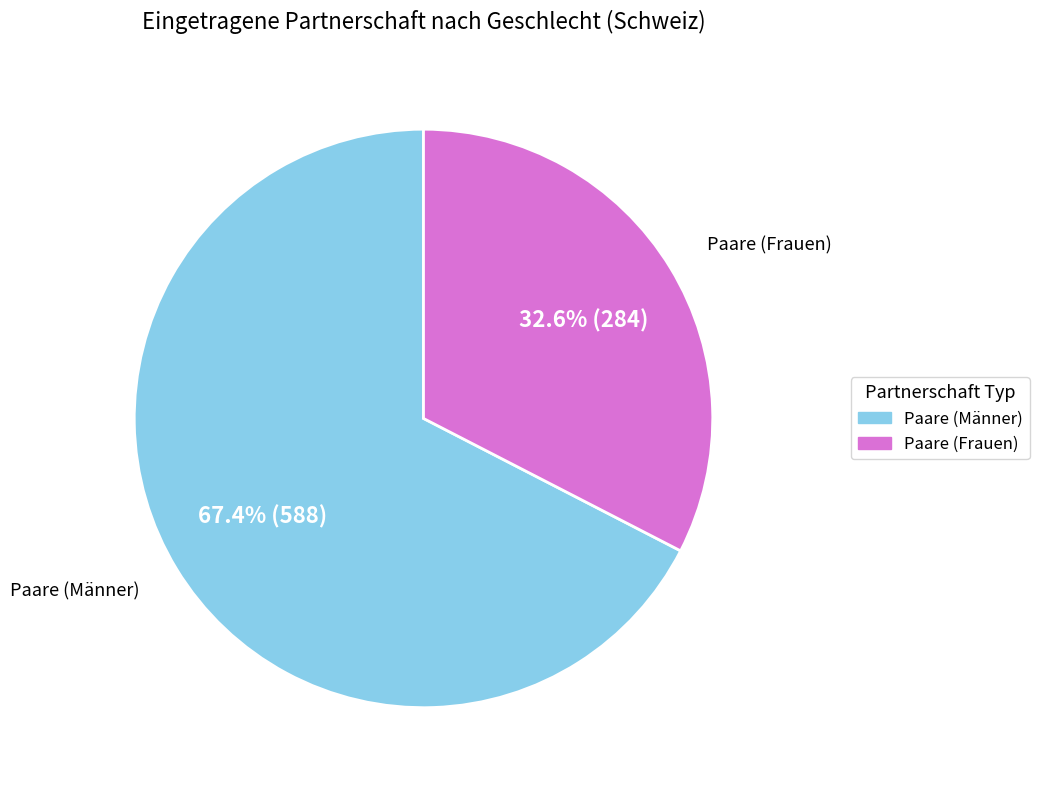

Which category has the biggest portion of the pie?

Paare (Männer)